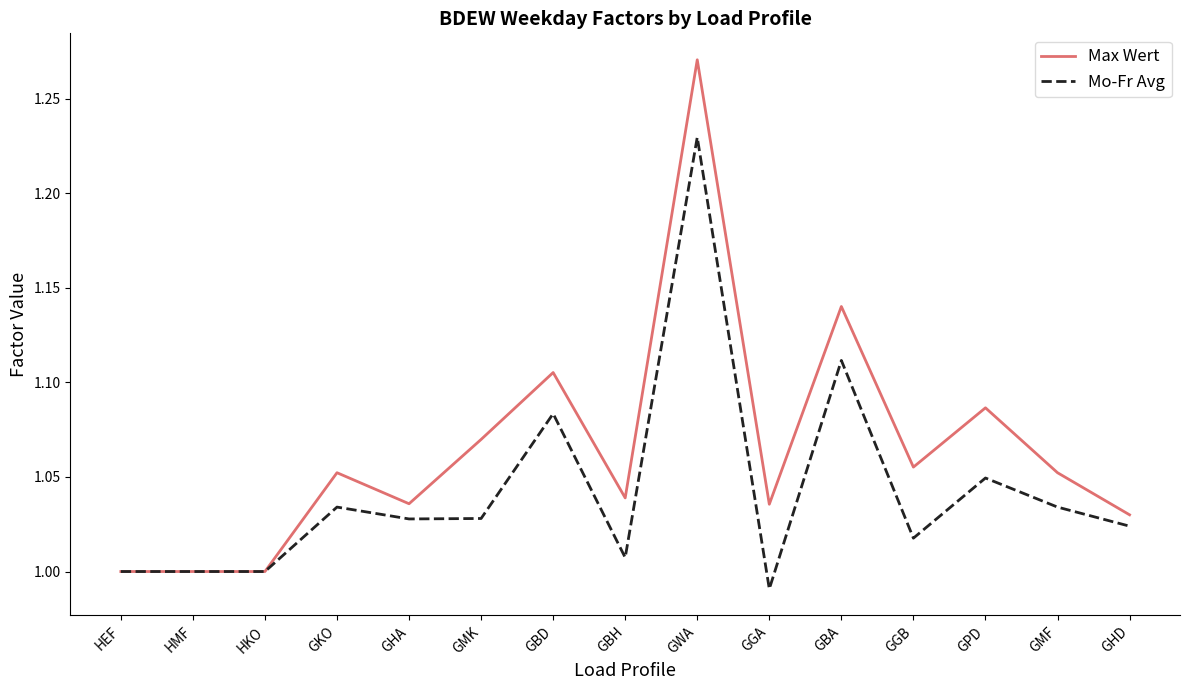

At which label does Mo-Fr Avg reach its peak?

GWA